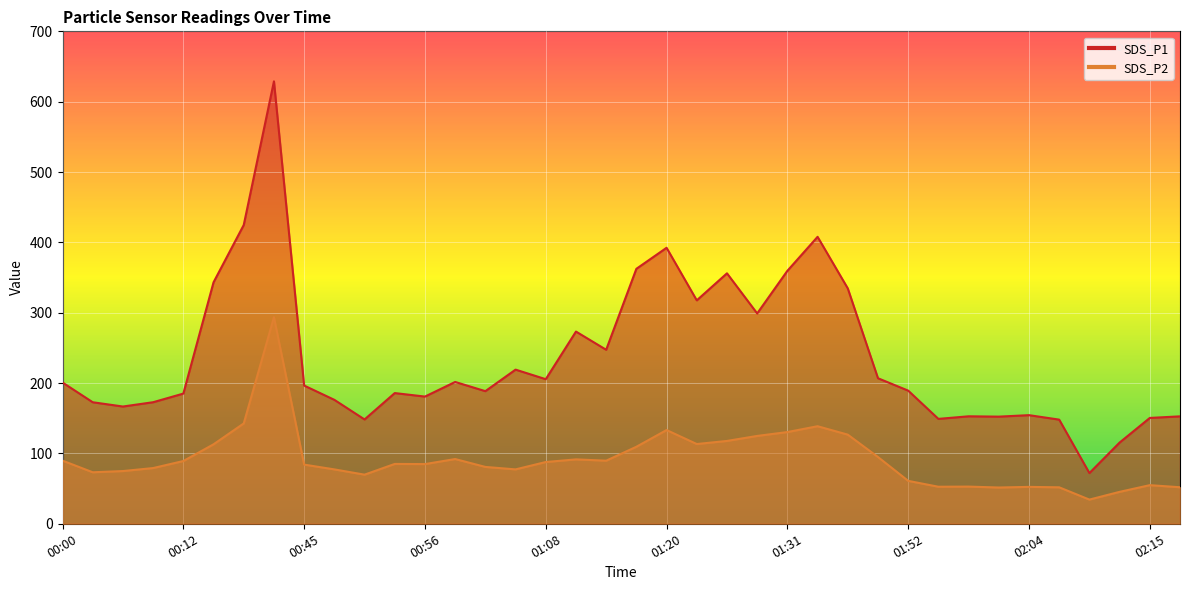

What is the total value across all series at 01:55?

201.8